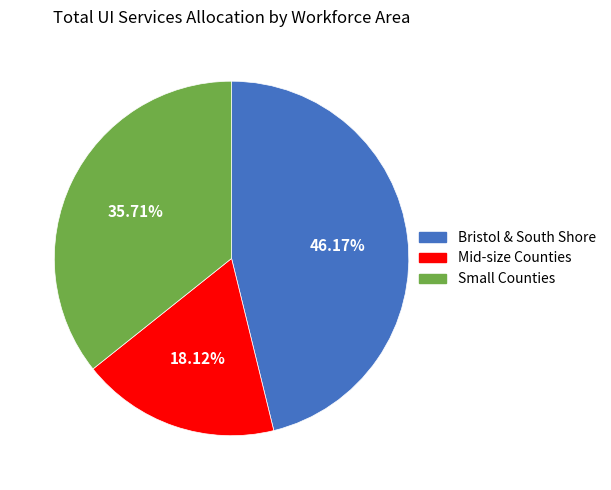

Is there a majority slice in this chart?

No